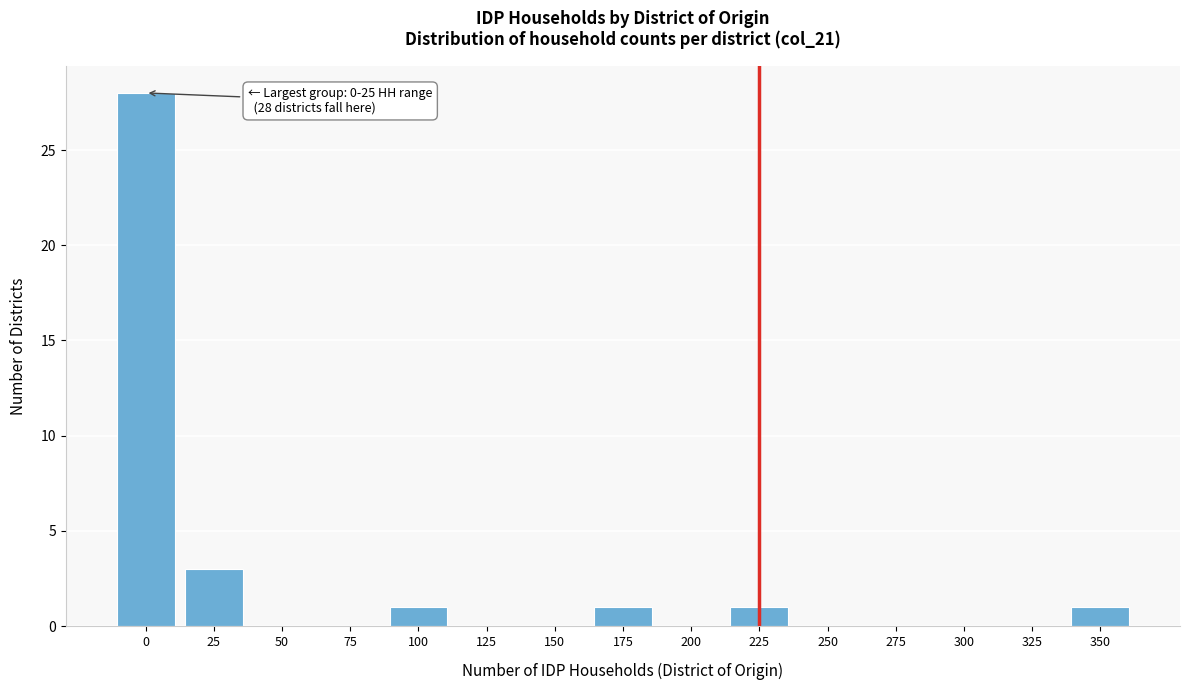

Reading right to left, extract all data points from this chart.

350=1	325=0	300=0	275=0	250=0	225=1	200=0	175=1	150=0	125=0	100=1	75=0	50=0	25=3	0=28